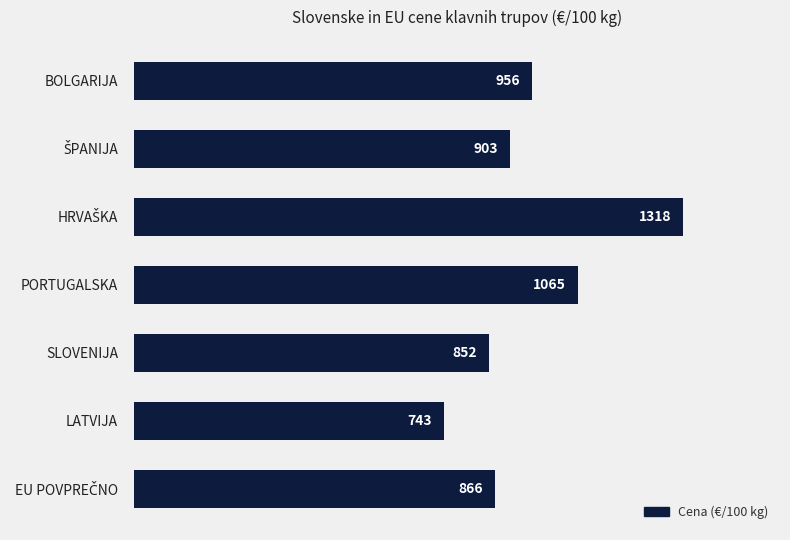

The chart shows a value of 851.9 at SLOVENIJA. True or false?

True